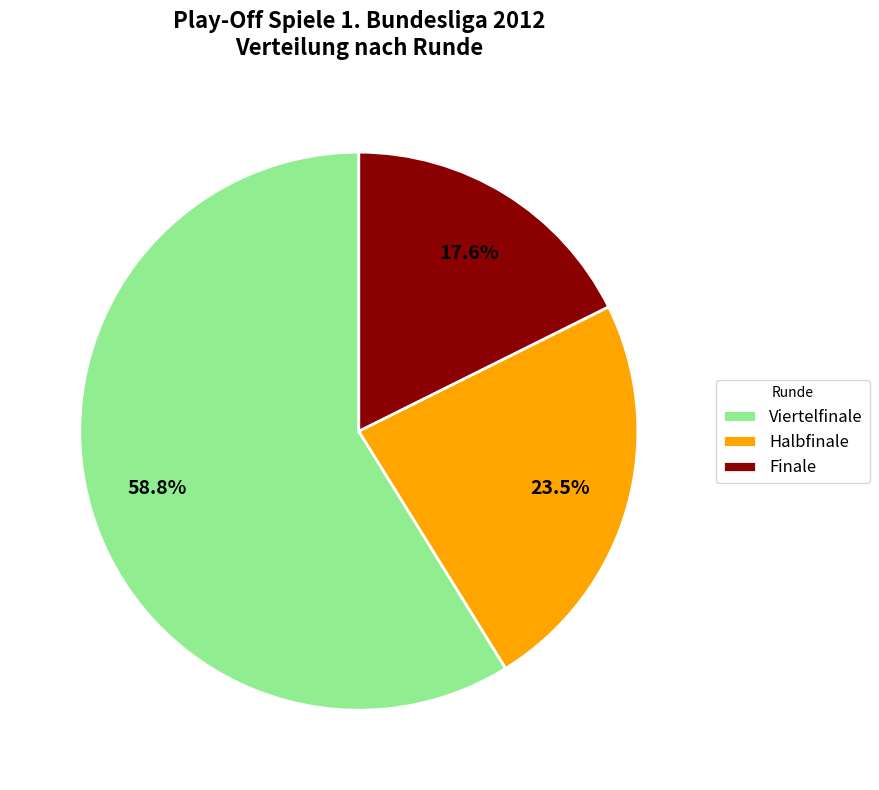

To the nearest percent, what is the average slice percentage?

33%